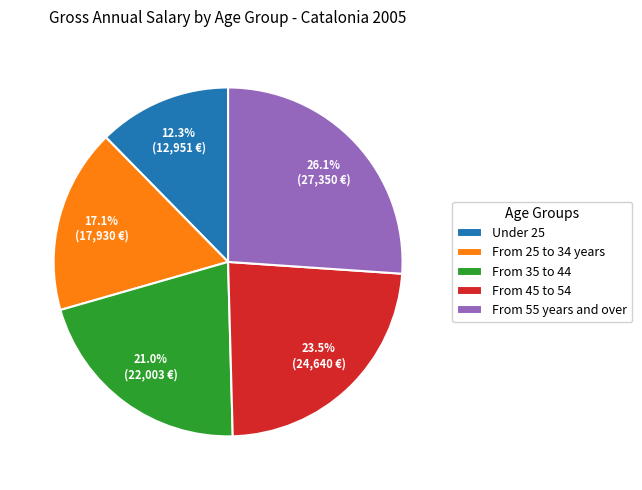

Is it true that From 45 to 54 is 15% of the pie?

False